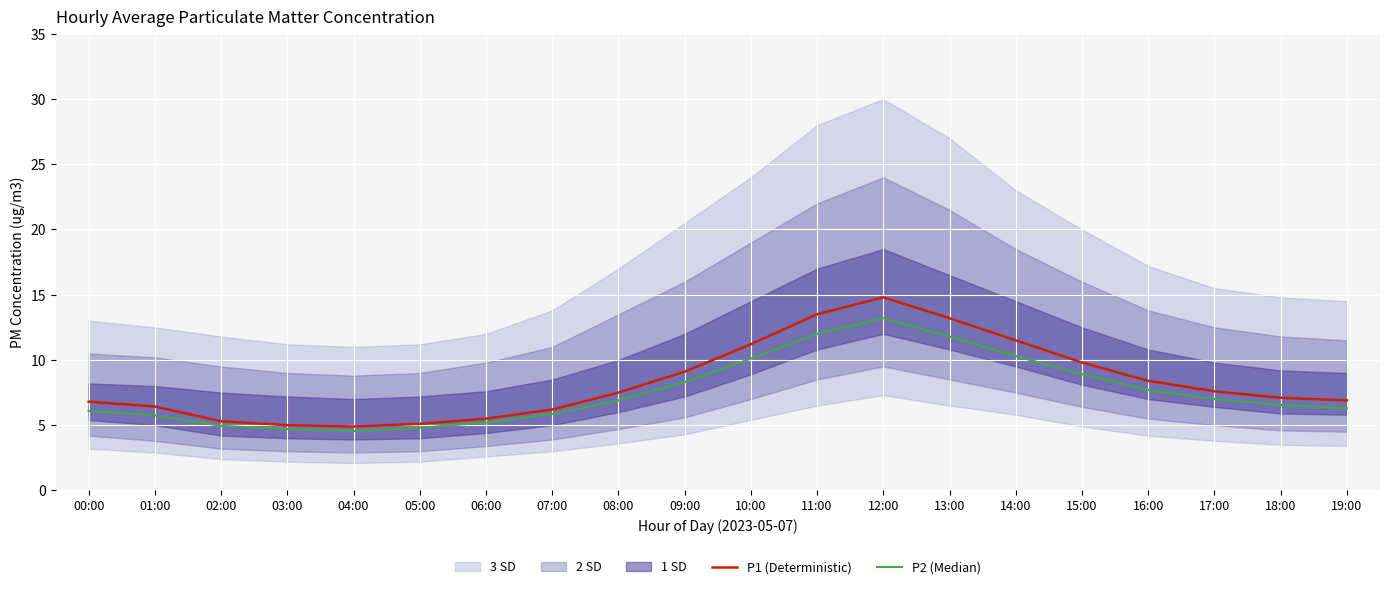

Read the P1 (Deterministic) value at 19:00.

6.9